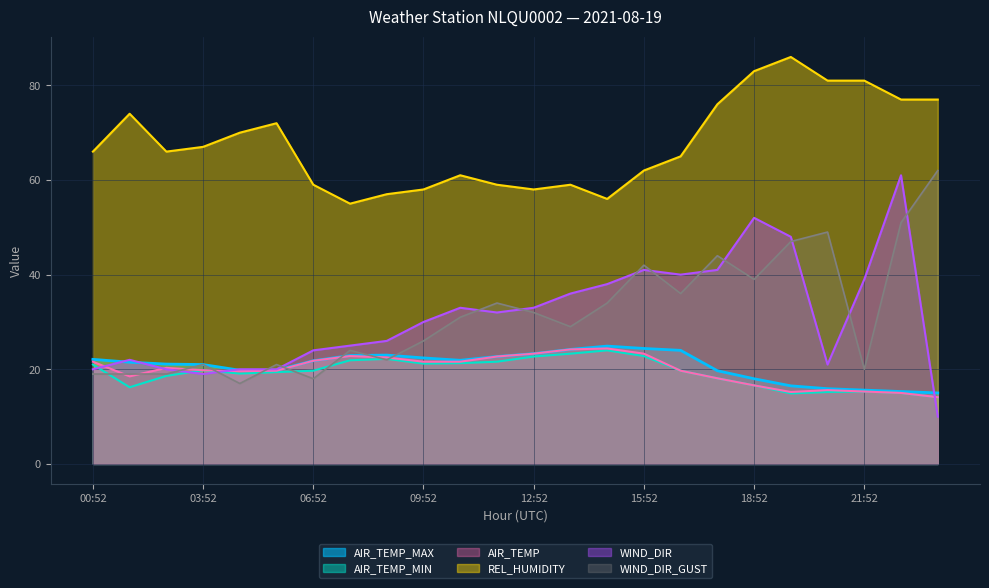

At which label is WIND_DIR closest to 35?

13:52